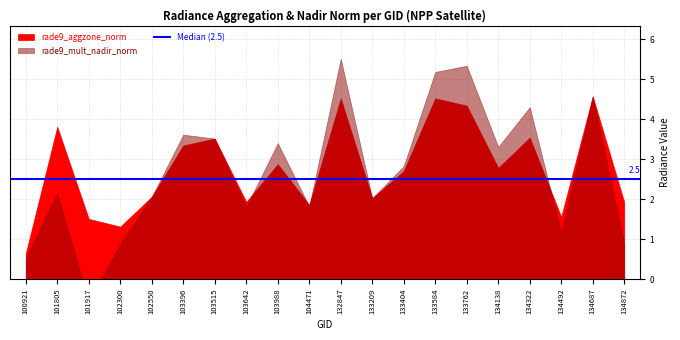

The value of rade9_aggzone_norm at 134687 is 1.3. True or false?

False